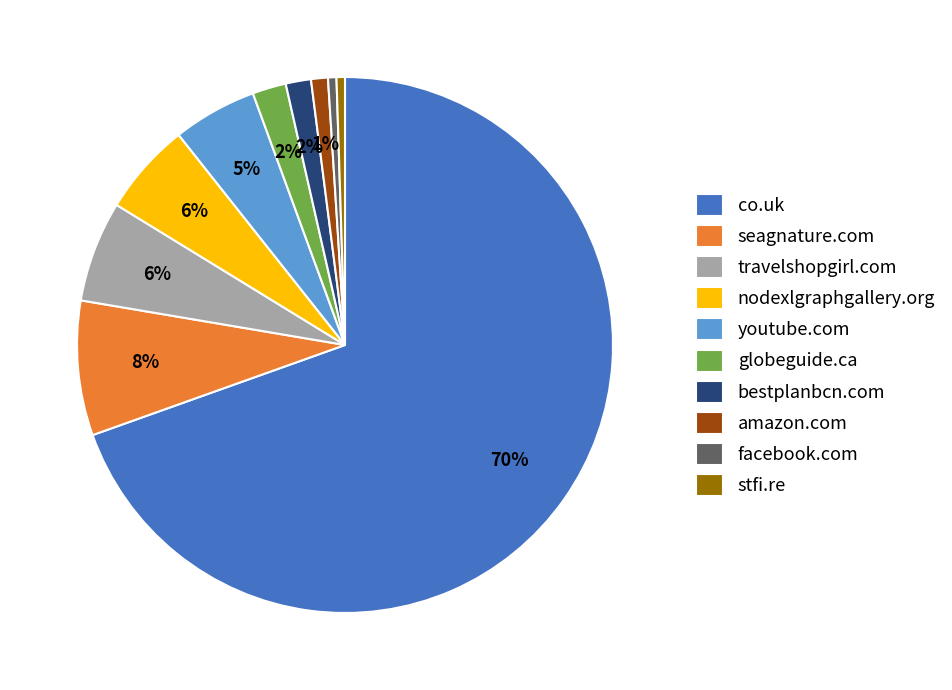

Do travelshopgirl.com and facebook.com together represent more than half of the pie?

No